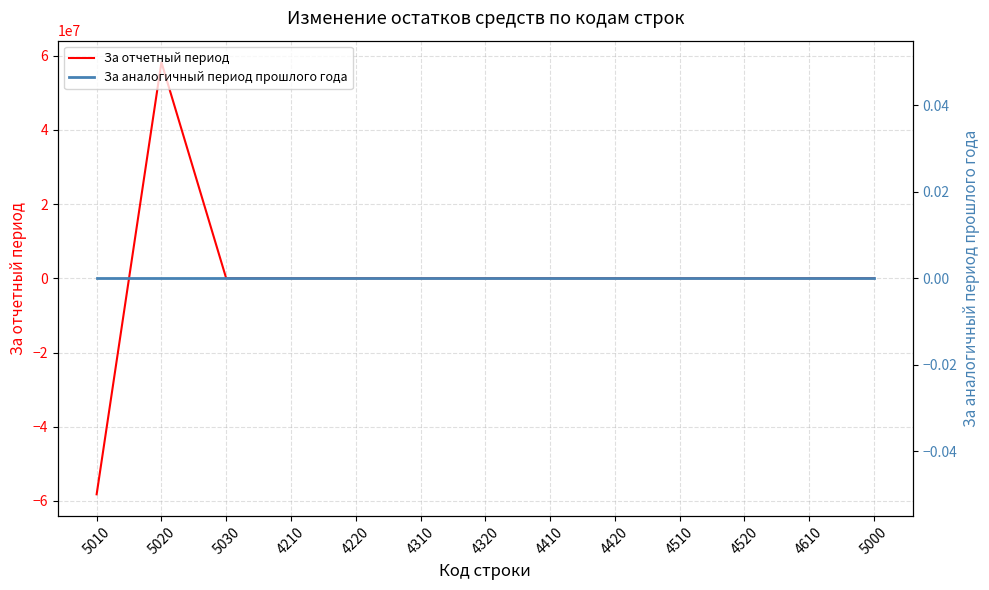

Reading right to left, transcribe all the data shown in this chart.

За отчетный период: 5000=15402.0	4610=0.0	4520=0.0	4510=0.0	4420=0.0	4410=0.0	4320=0.0	4310=0.0	4220=0.0	4210=0.0	5030=0.0	5020=58217356.2	5010=-58201954.2
За аналогичный период прошлого года: 5000=0.0	4610=0.0	4520=0.0	4510=0.0	4420=0.0	4410=0.0	4320=0.0	4310=0.0	4220=0.0	4210=0.0	5030=0.0	5020=0.0	5010=0.0